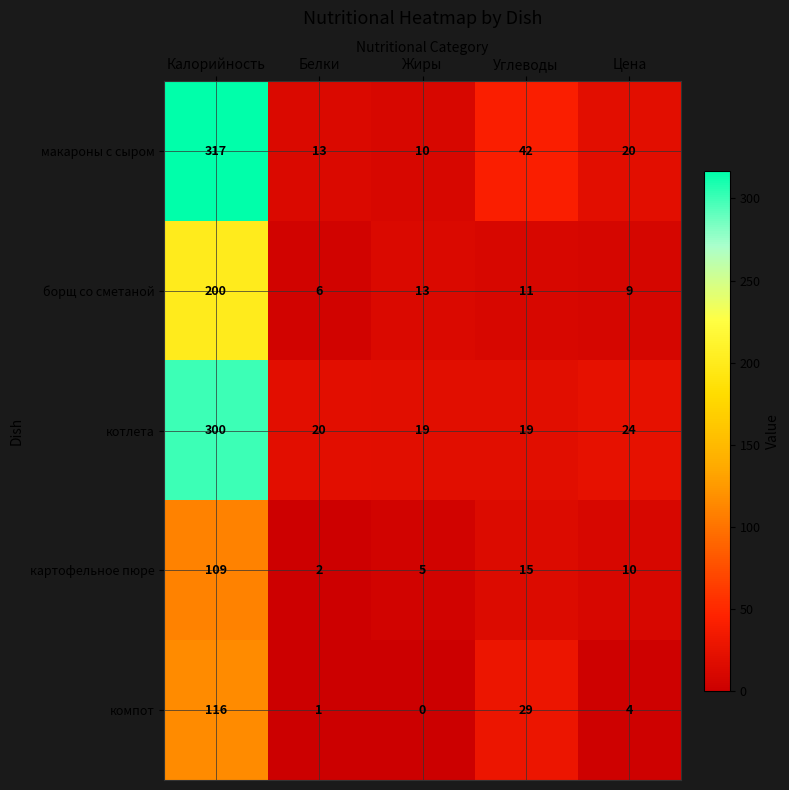

What is the average value of the котлета series?

76